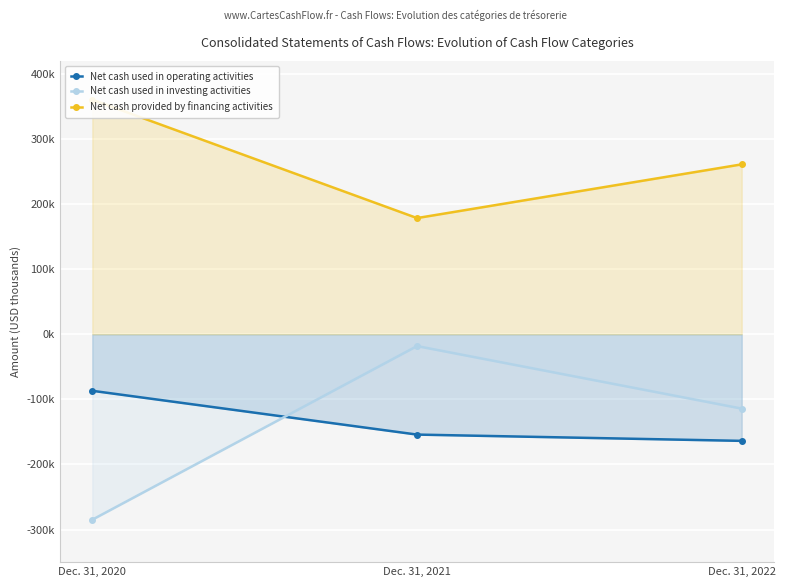

What is the smallest value displayed?

-284832